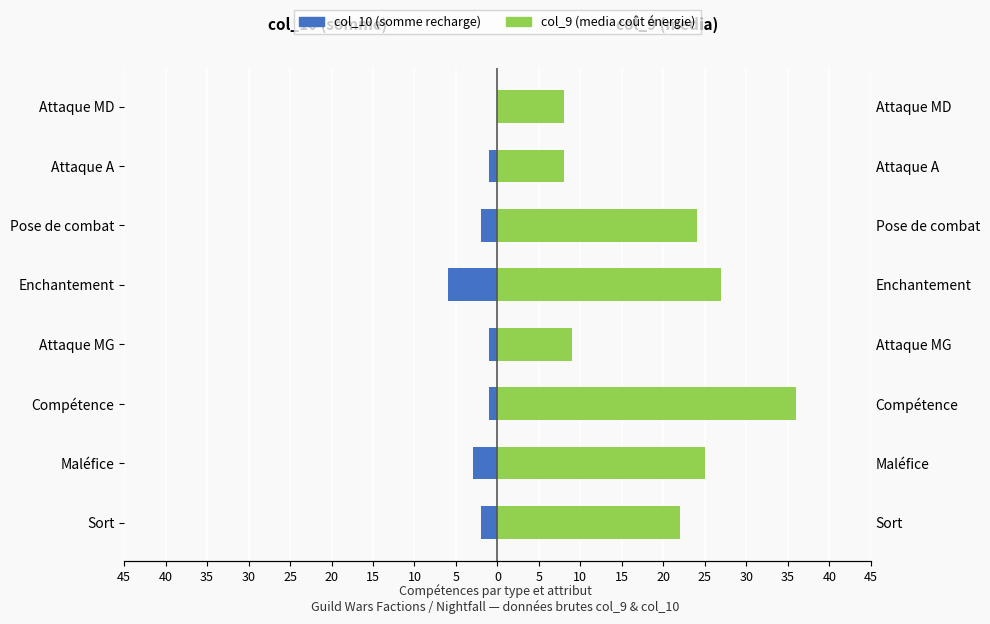

What is the maximum value for col_9 (media)?

36